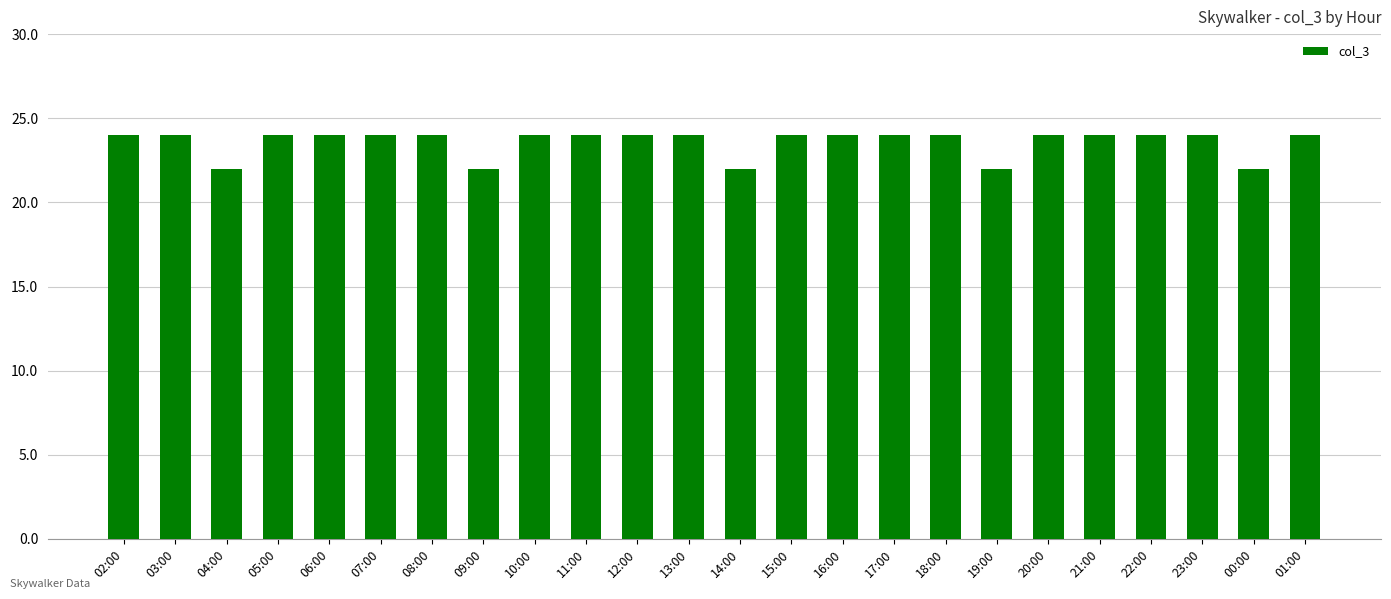

Does the chart contain stacked bars?

No